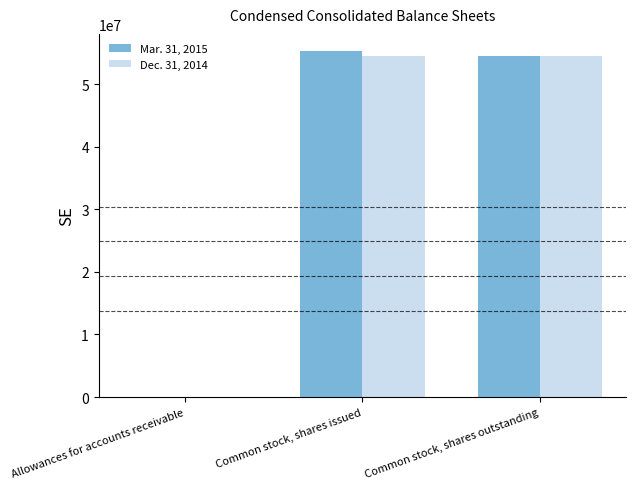

Does the chart contain stacked bars?

No